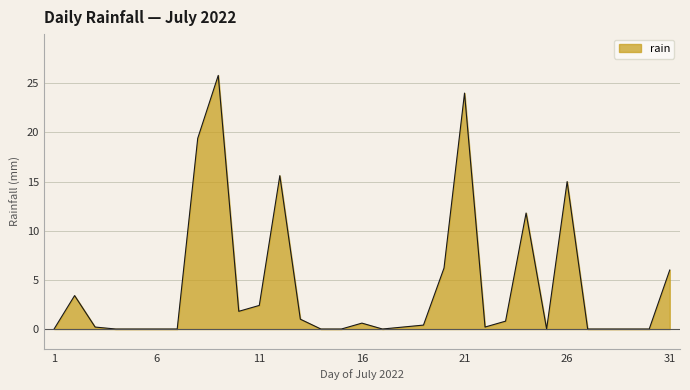

What is the greatest value displayed?

25.8